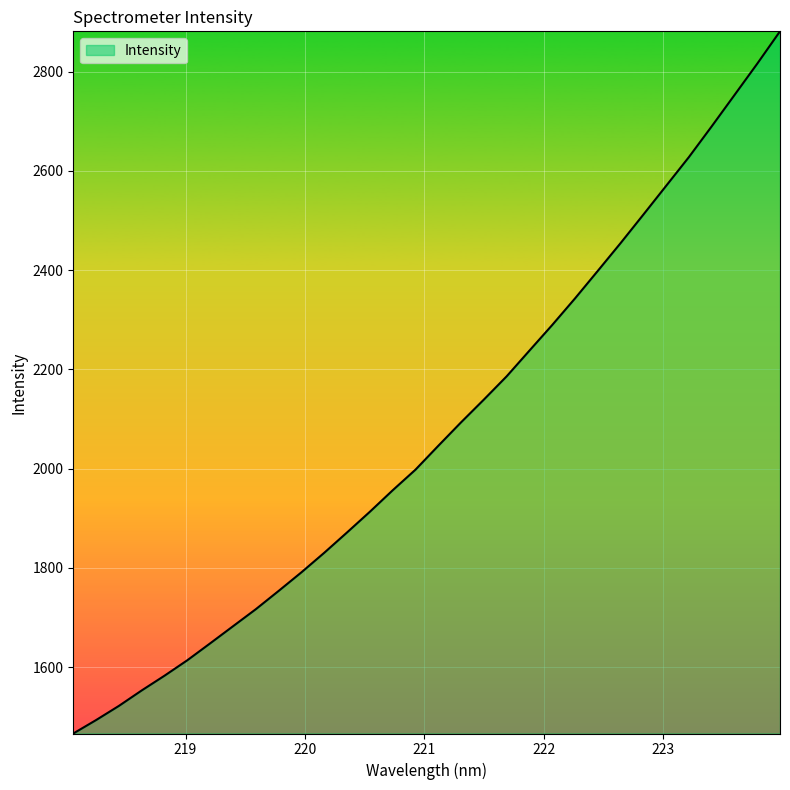

What is the difference between the maximum and minimum values?

1414.7